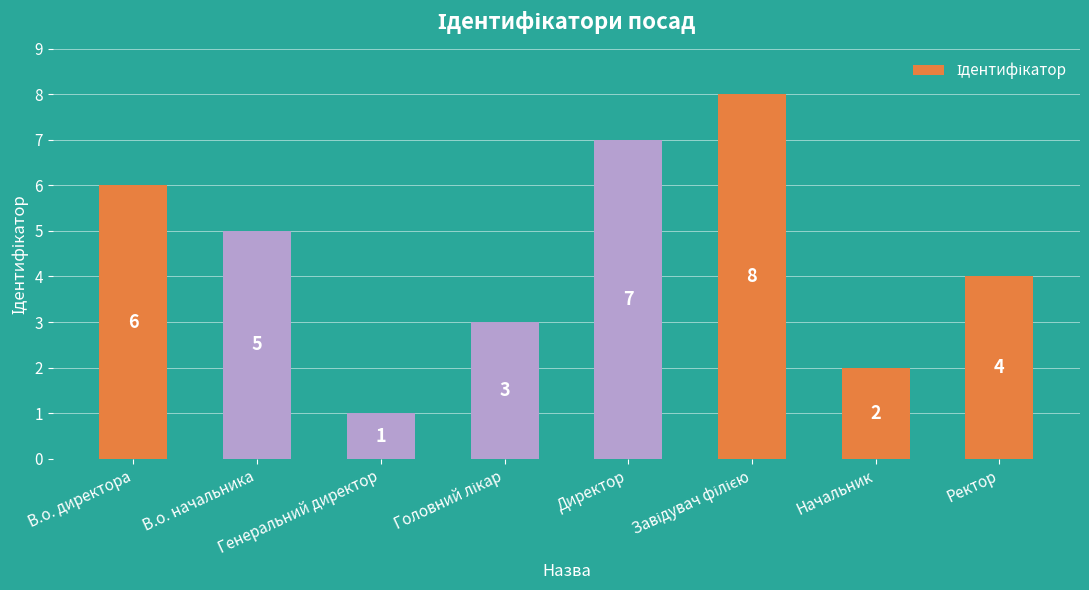

How many values are between 3 and 7?

5